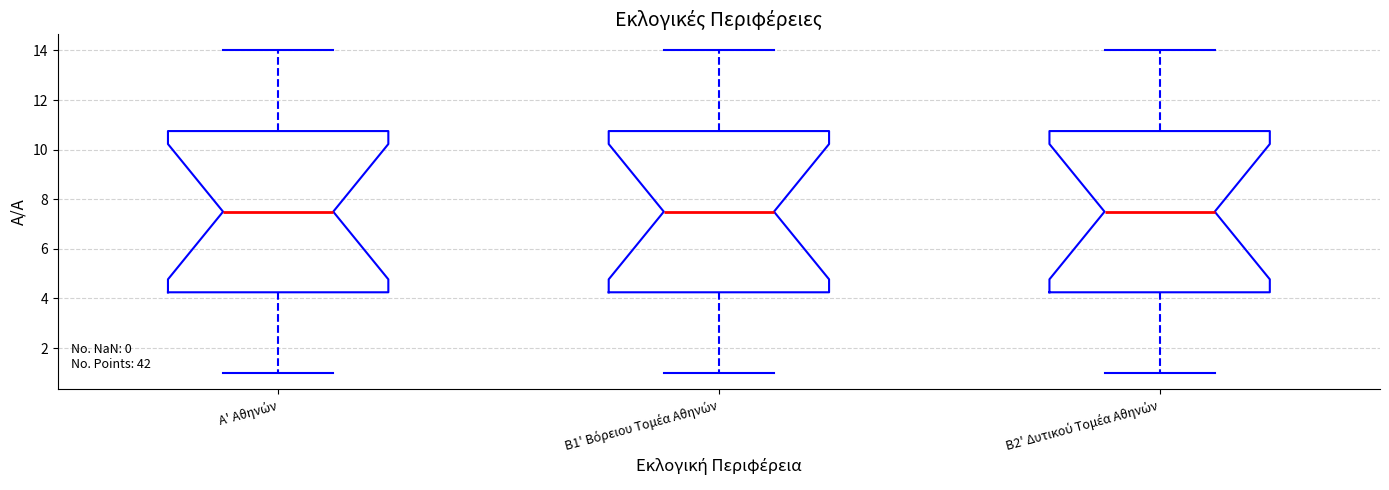

Reading left to right, read every box against the y-axis: the position of its median line, the range the box covers, and the ends of its whiskers. The values are not printed on the chart, so give them approximately, as read against the axis.

Α' Αθηνών: median 7.6, box 4.2 to 10.8, whiskers 1.0 to 14.0
Β1' Βόρειου Τομέα Αθηνών: median 7.6, box 4.2 to 10.8, whiskers 1.0 to 14.0
Β2' Δυτικού Τομέα Αθηνών: median 7.6, box 4.2 to 10.8, whiskers 1.0 to 14.0